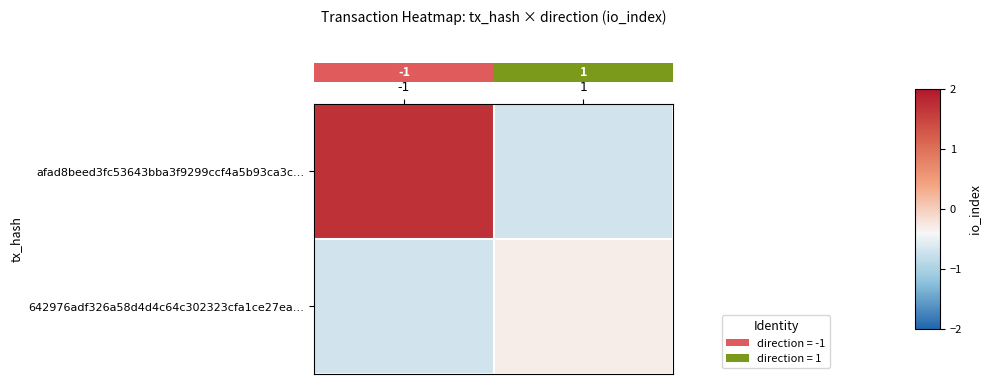

What is the maximum value shown in the chart?

1.7